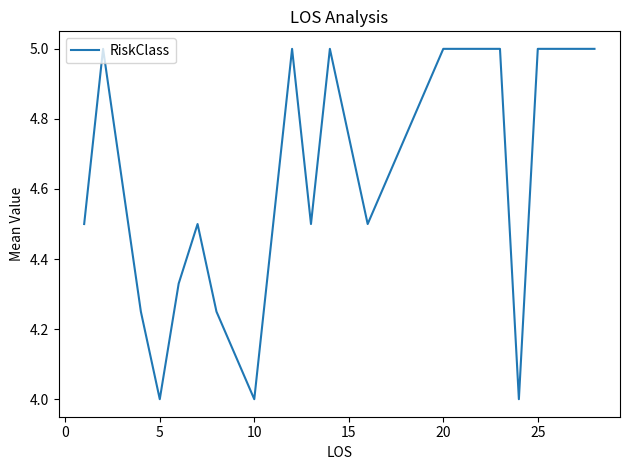

What is the minimum value shown in the chart?

4.0